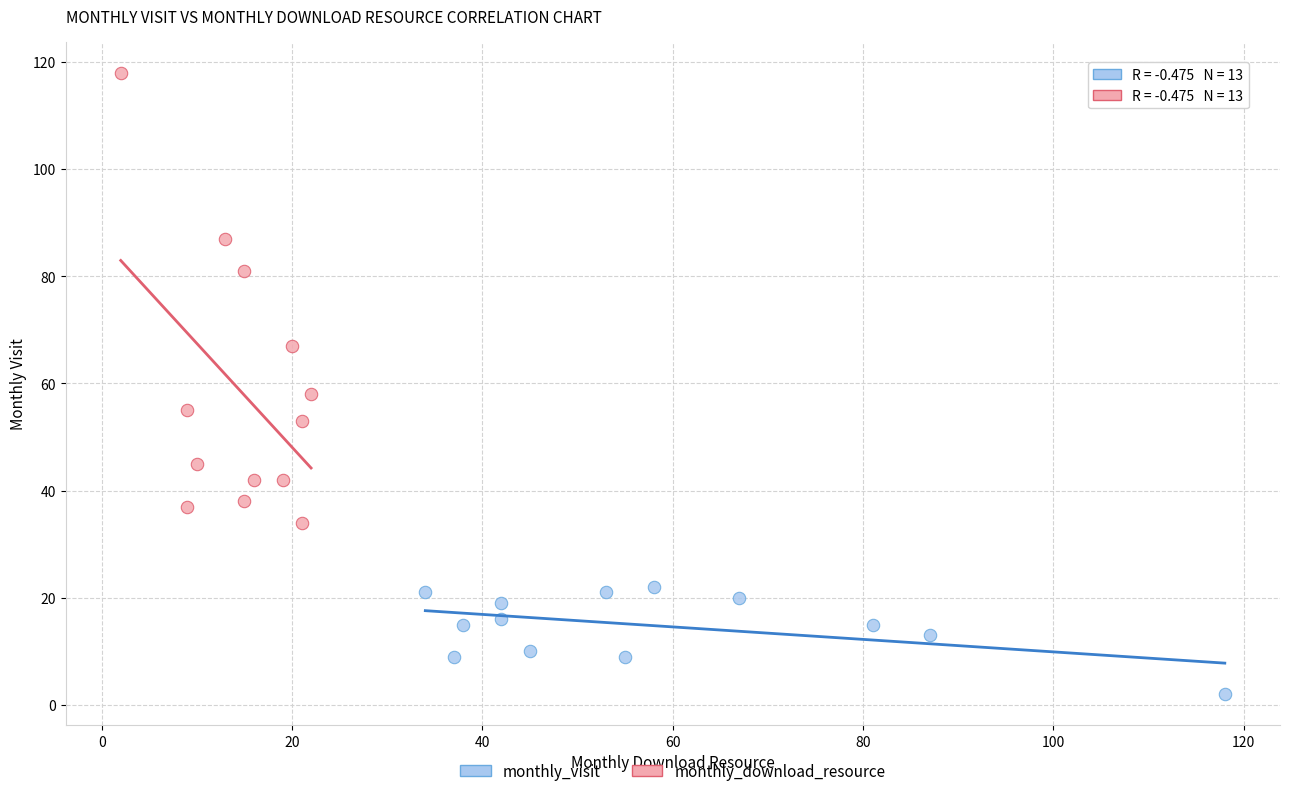

Which series reaches the maximum Y coordinate?

monthly_download_resource